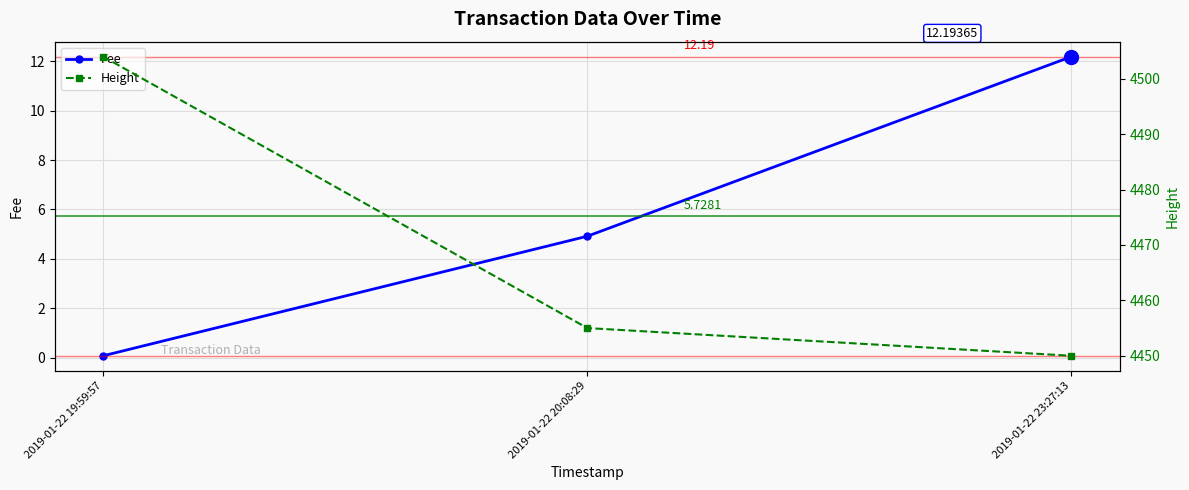

At which category is the sum across all series the highest?

2019-01-22 19:59:57